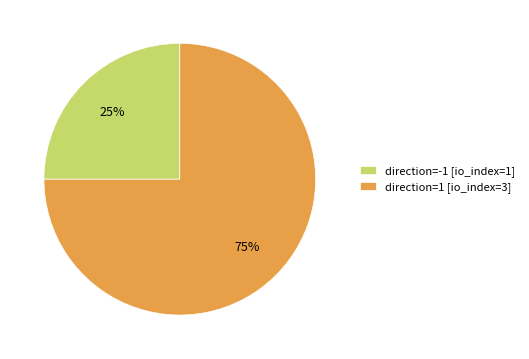

Does direction=1 [io_index=3] account for over 50% of the chart?

Yes